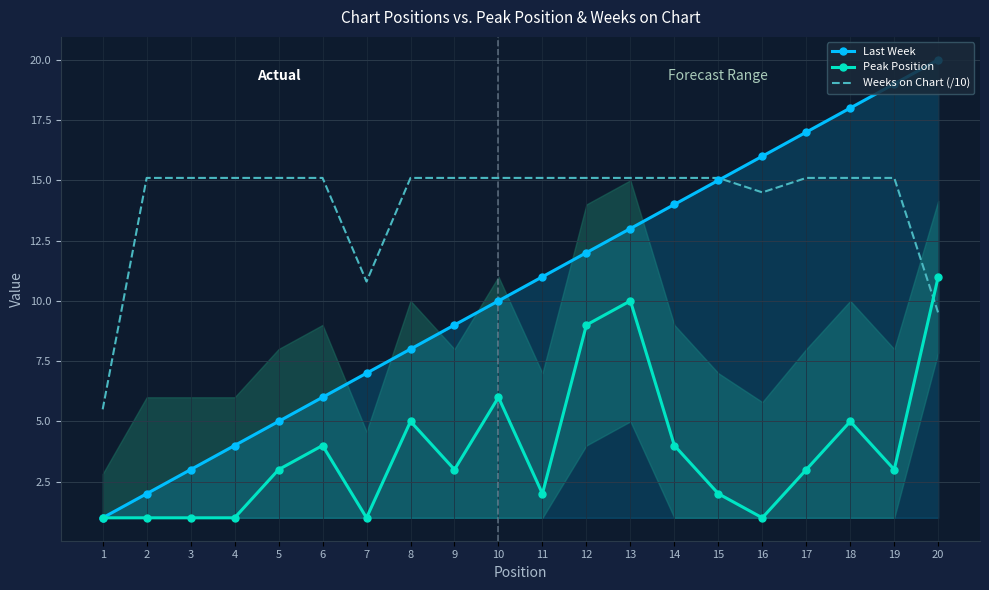

What is the difference between the Last Week values at 2 and 18?

16.0